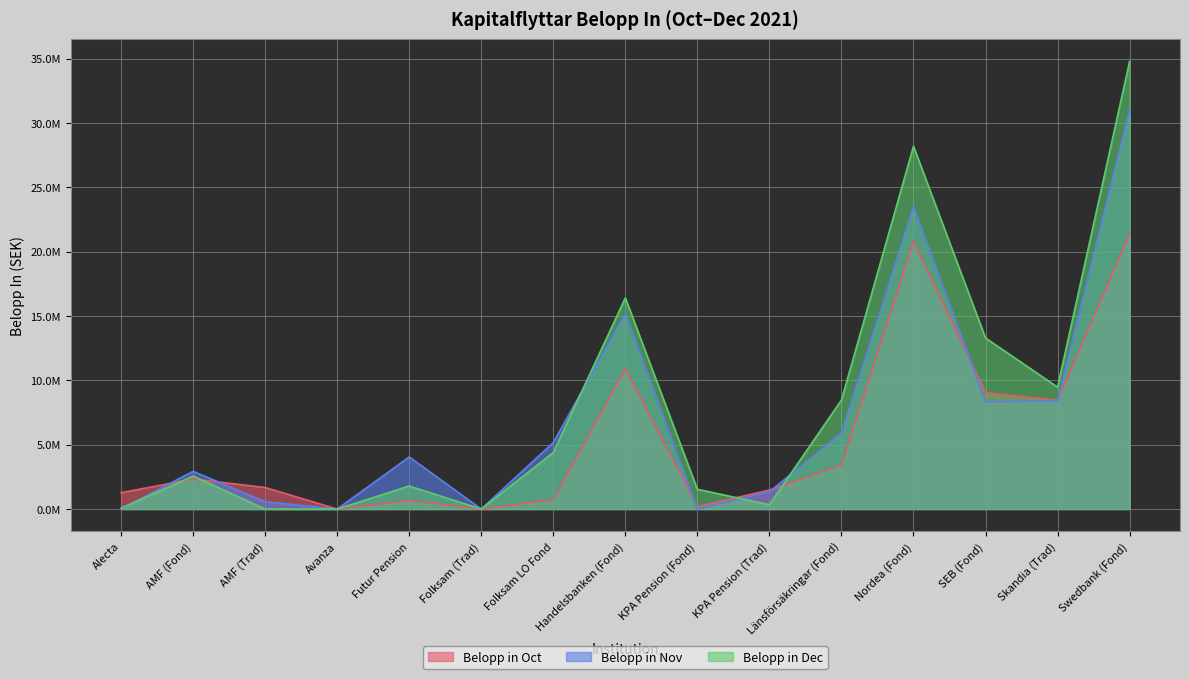

At which category does Belopp in Oct reach its first local peak?

AMF (Fond)